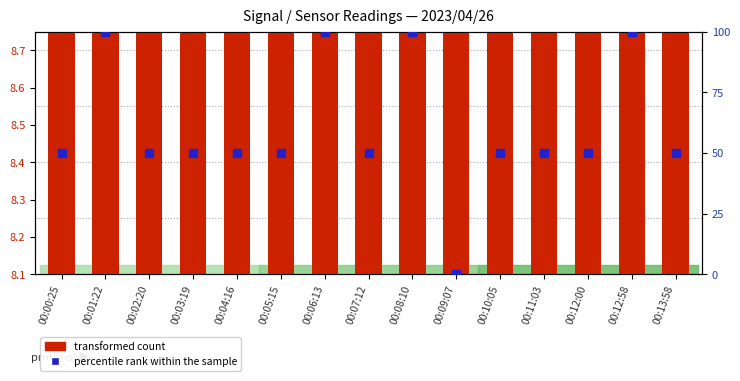

At how many categories does at least one series exceed 4?

15